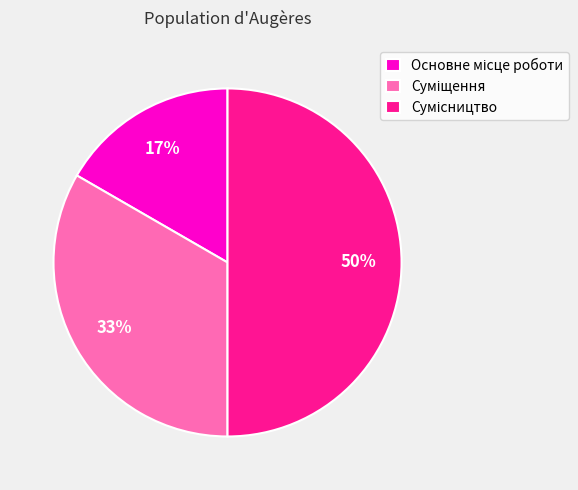

To the nearest percent, what is the average slice percentage?

33%